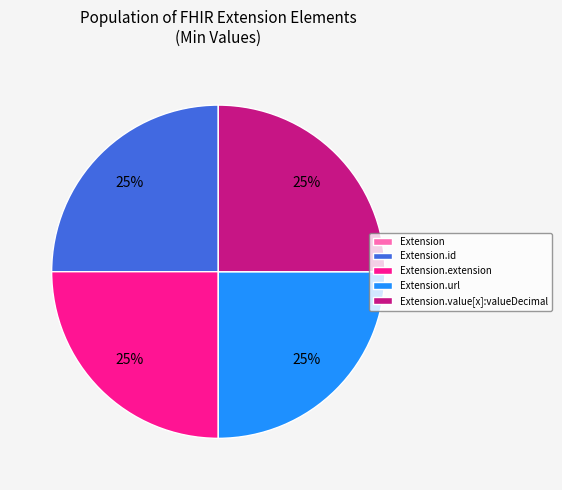

To the nearest percent, what is the difference between the largest and smallest slice percentages?

25%